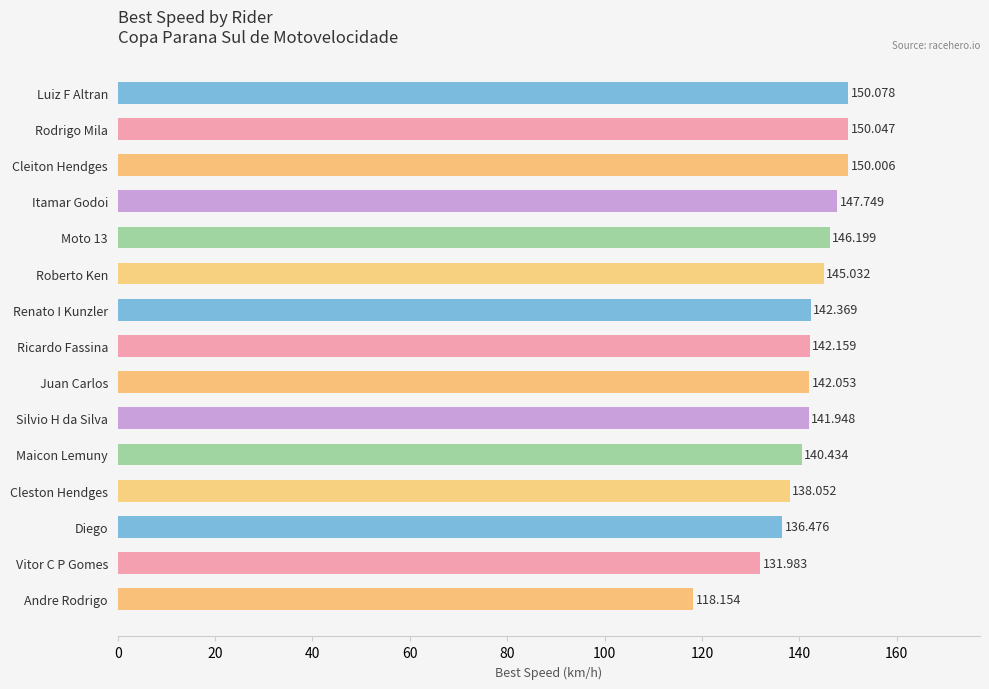

What is the difference between the maximum and second lowest values?

18.1